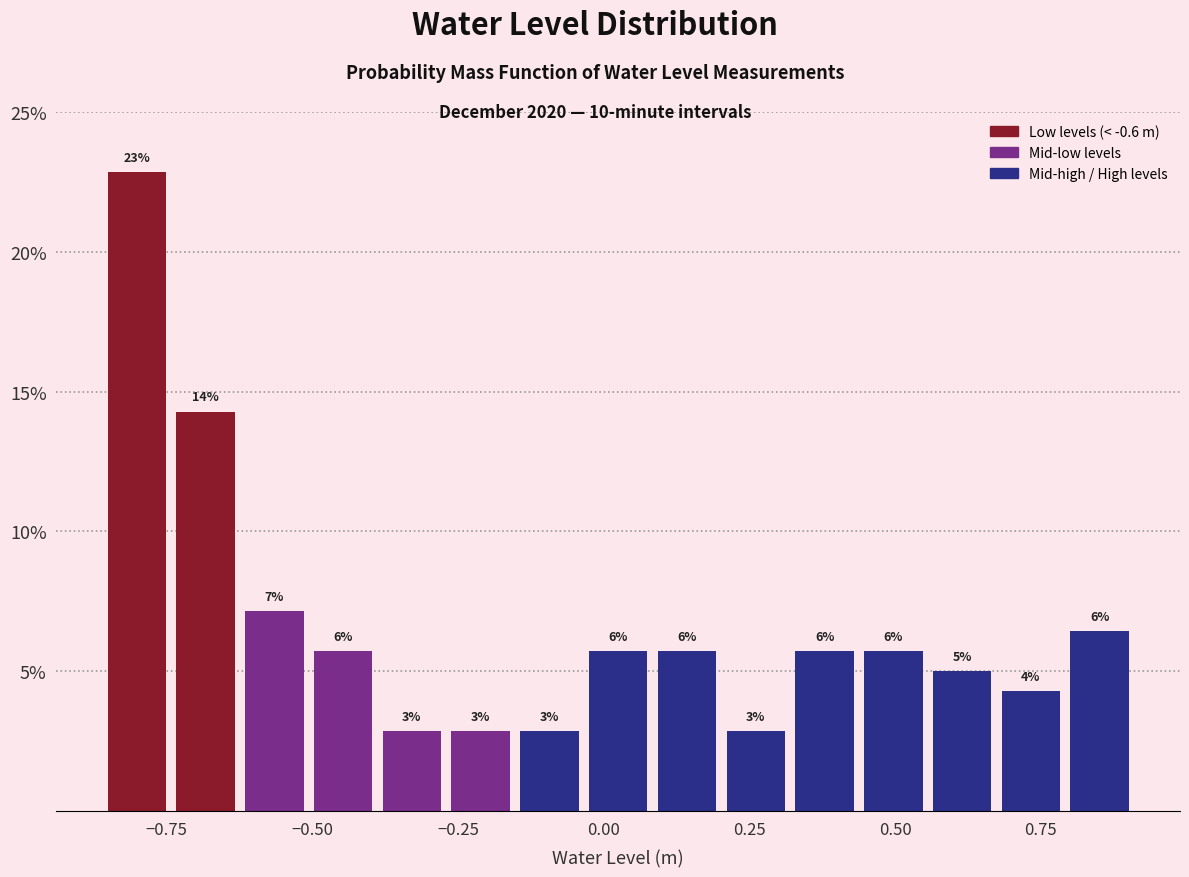

Around what value on the x-axis is the tallest bar? Give the approximate position of its centre, as read against the axis.

-0.80